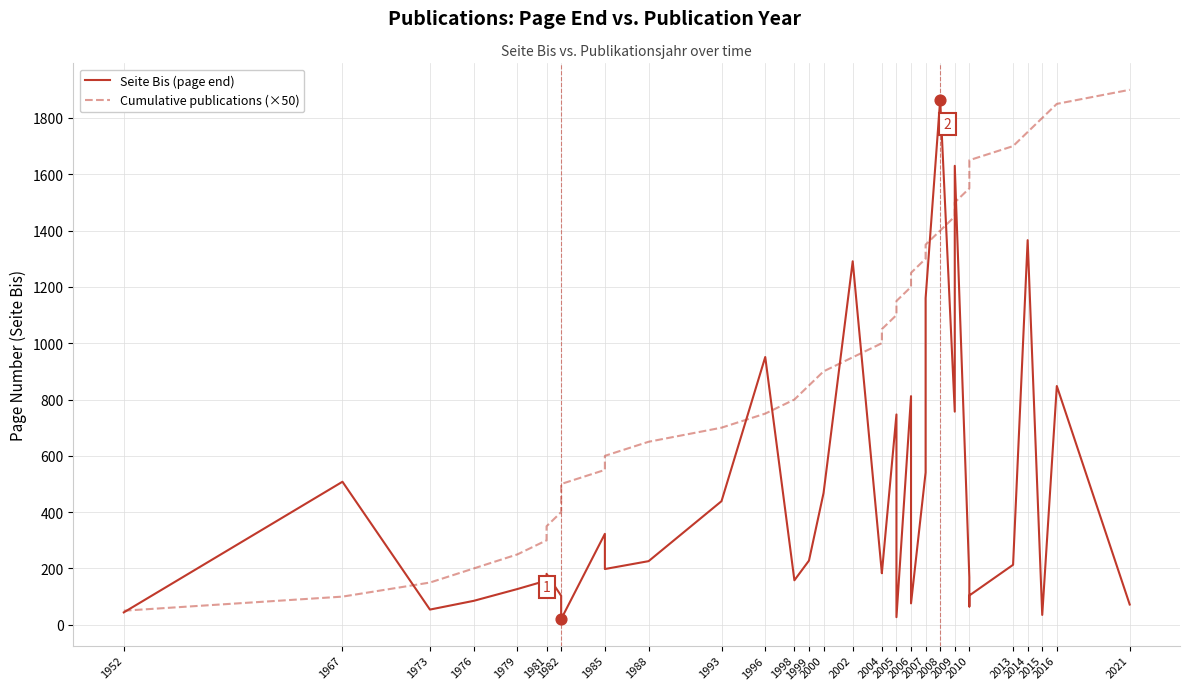

Which series contains the lowest Y value?

Seite Bis (page end)